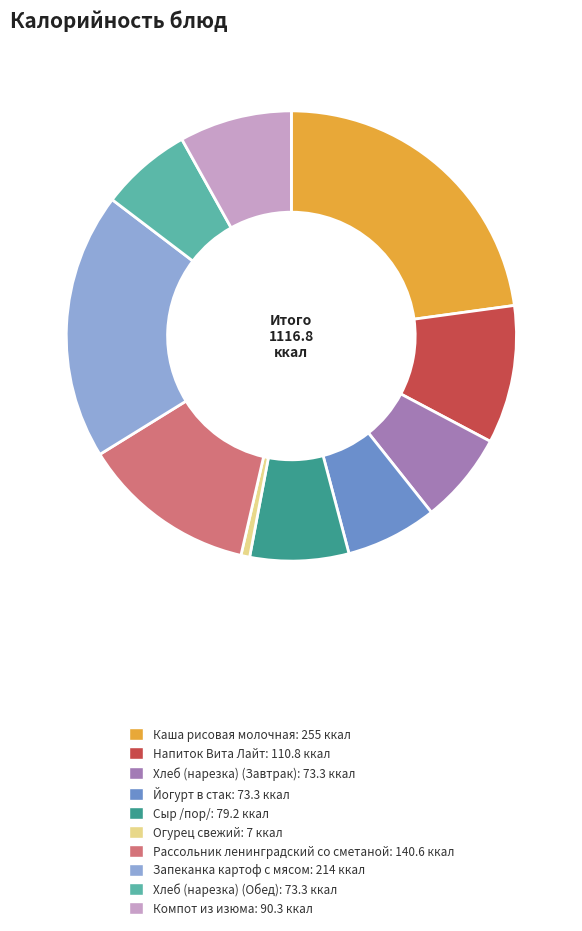

What is the ratio of the value at Рассольник ленинградский со сметаной to the value at Каша рисовая молочная?

0.6